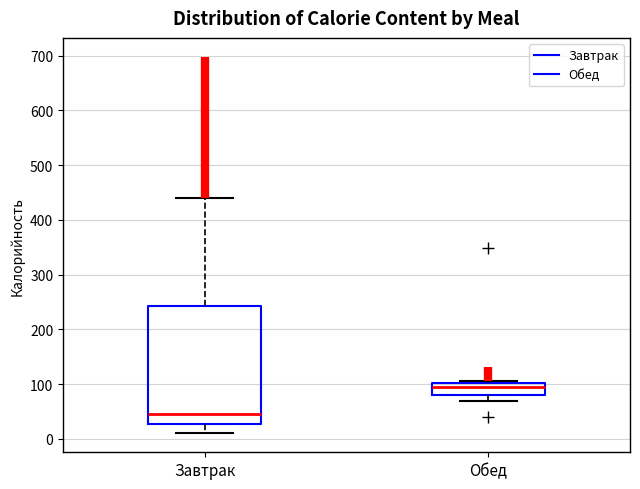

Which box is the tallest, from its lower edge to its upper edge?

Завтрак